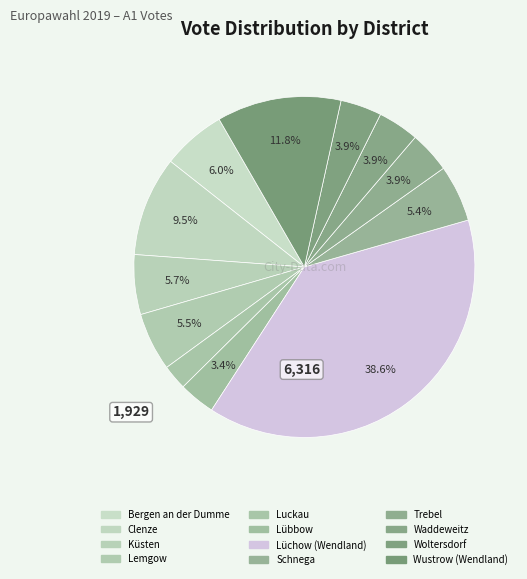

Combined, what portion of the pie is Clenze and Bergen an der Dumme?

15.5%